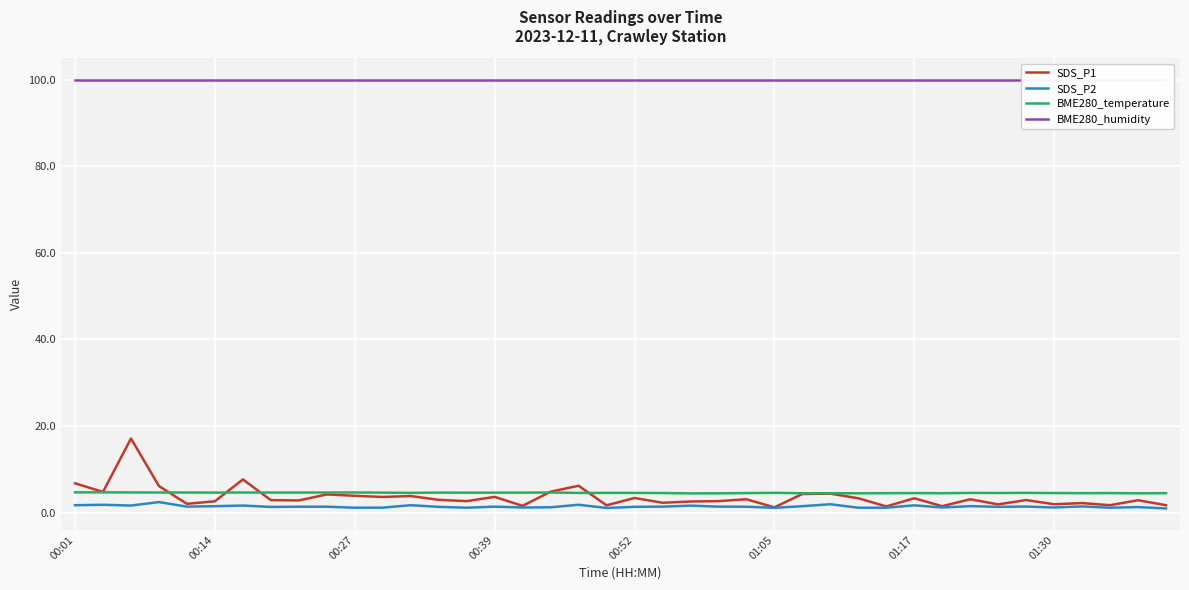

Reading left to right, extract all data points from this chart.

SDS_P1: 6.8	4.8	17.1	6.2	2.0	2.6	7.7	2.9	2.8	4.2	3.9	3.6	3.9	3.0	2.7	3.6	1.6	4.8	6.2	1.7	3.4	2.3	2.6	2.7	3.1	1.2	4.3	4.4	3.3	1.4	3.3	1.5	3.1	1.9	2.9	1.9	2.2	1.7	2.9	1.7
SDS_P2: 1.7	1.8	1.6	2.5	1.4	1.5	1.6	1.3	1.4	1.4	1.1	1.2	1.7	1.4	1.1	1.4	1.2	1.2	1.8	1.1	1.4	1.4	1.6	1.4	1.4	1.1	1.5	1.9	1.1	1.1	1.7	1.2	1.5	1.4	1.4	1.2	1.4	1.1	1.3	1.0
BME280_temperature: 4.7	4.7	4.7	4.7	4.7	4.6	4.7	4.7	4.7	4.7	4.7	4.6	4.6	4.6	4.6	4.6	4.6	4.7	4.6	4.6	4.6	4.5	4.5	4.5	4.5	4.6	4.5	4.5	4.5	4.5	4.5	4.5	4.6	4.5	4.6	4.5	4.5	4.5	4.5	4.5
BME280_humidity: 100.0	100.0	100.0	100.0	100.0	100.0	100.0	100.0	100.0	100.0	100.0	100.0	100.0	100.0	100.0	100.0	100.0	100.0	100.0	100.0	100.0	100.0	100.0	100.0	100.0	100.0	100.0	100.0	100.0	100.0	100.0	100.0	100.0	100.0	100.0	100.0	100.0	100.0	100.0	100.0